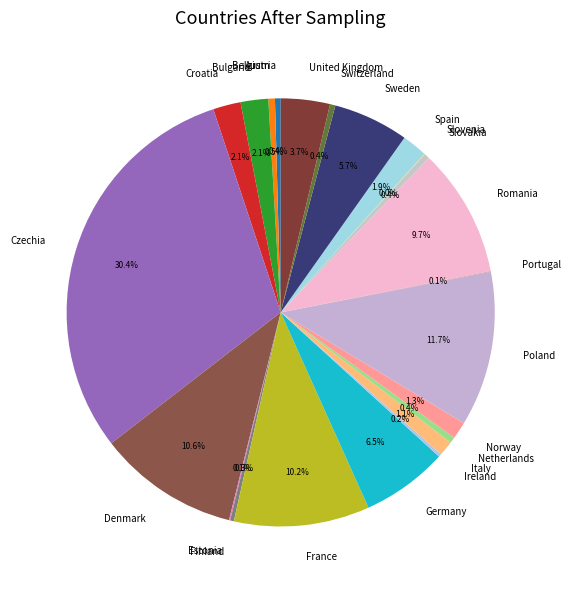

How much of the chart is everything except United Kingdom?

96.3%